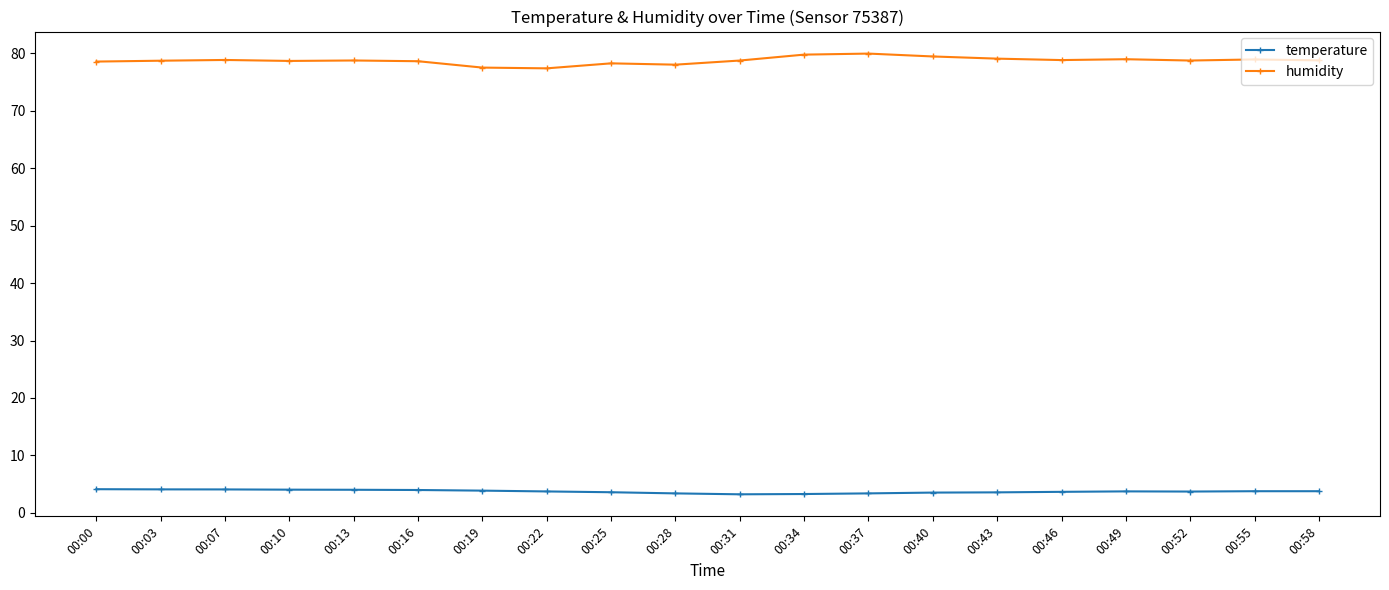

Which series has the largest total across all categories?

humidity